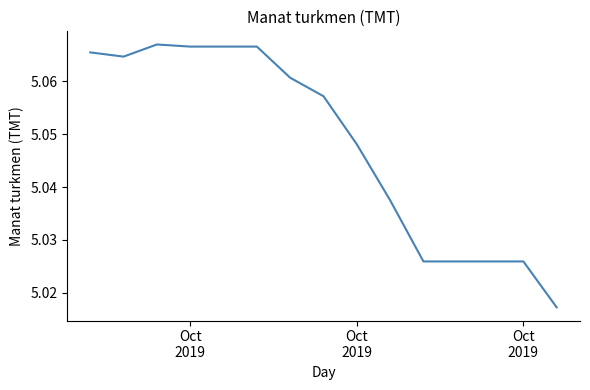

How many lines are shown in the chart?

1